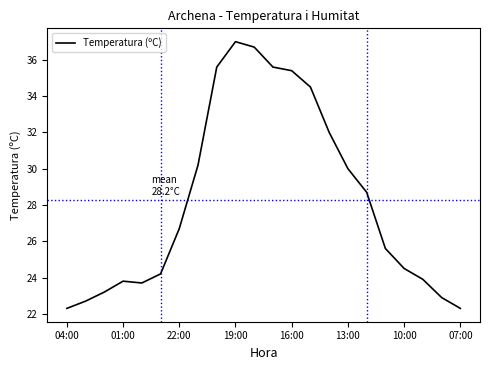

What is the minimum value shown in the chart?

22.3